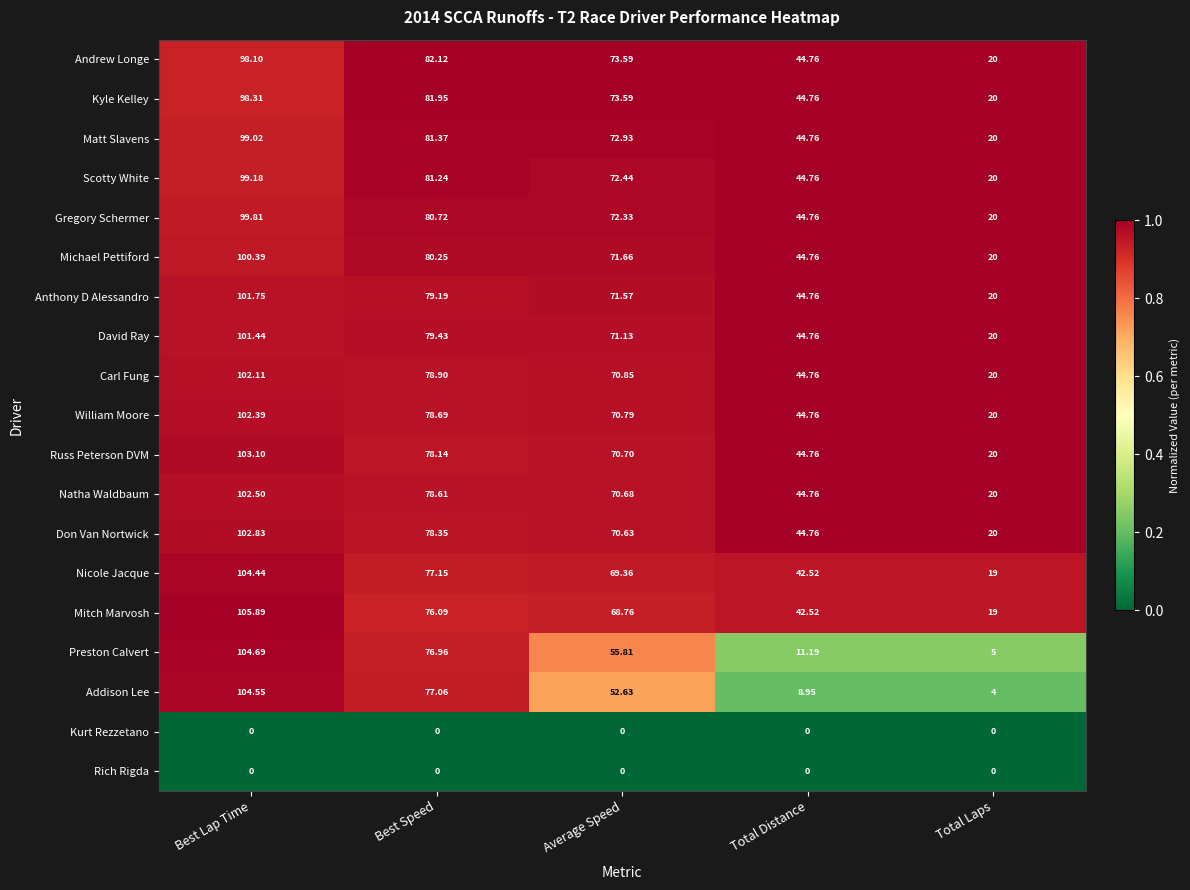

Which category has the lowest value in the Addison Lee series?

Total Laps